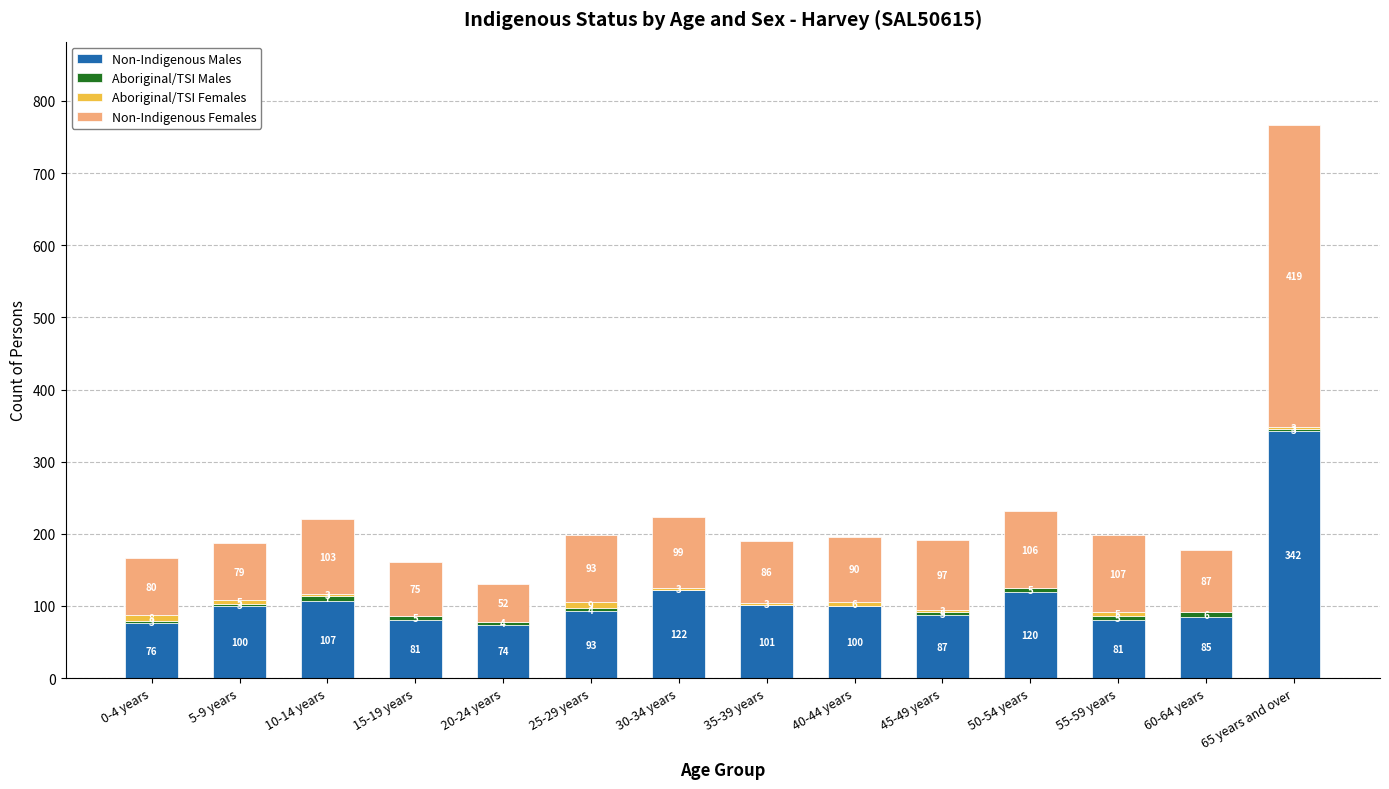

The value of Non-Indigenous Males at 25-29 years is 42. True or false?

False